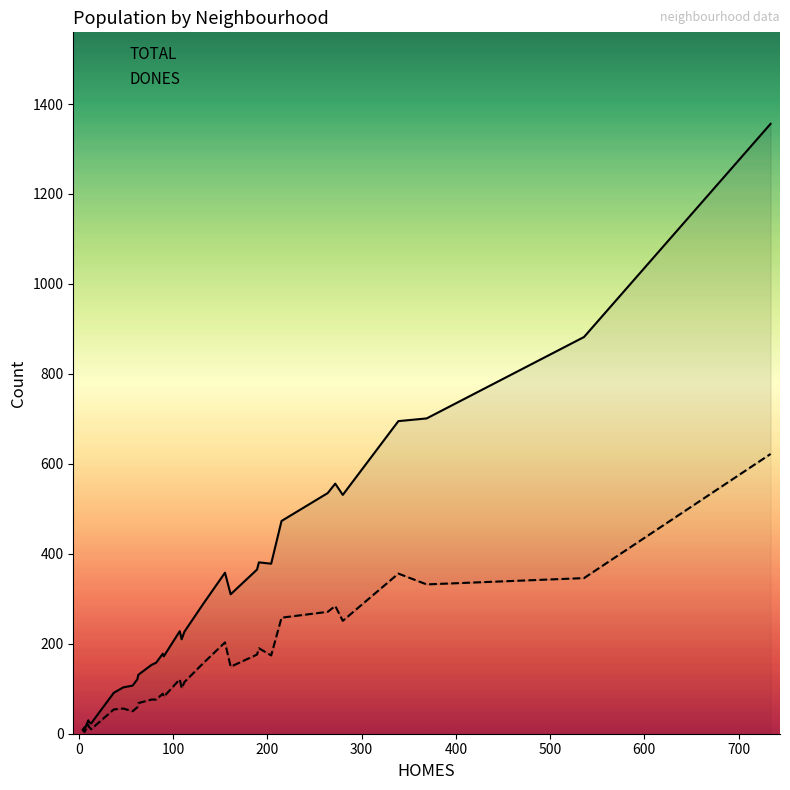

The value of TOTAL at Dalt de la Vila is 172. True or false?

True